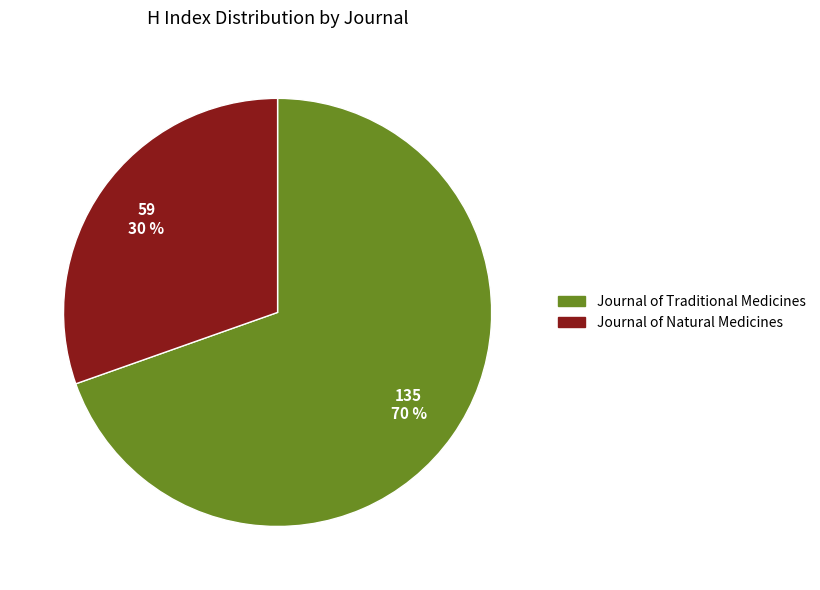

The Journal of Natural Medicines slice represents 22% of the pie. True or false?

False